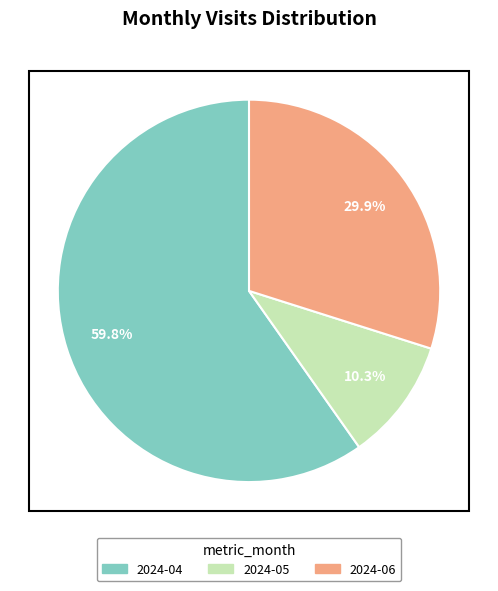

Combined, do 2024-04 and 2024-05 account for over 50%?

Yes